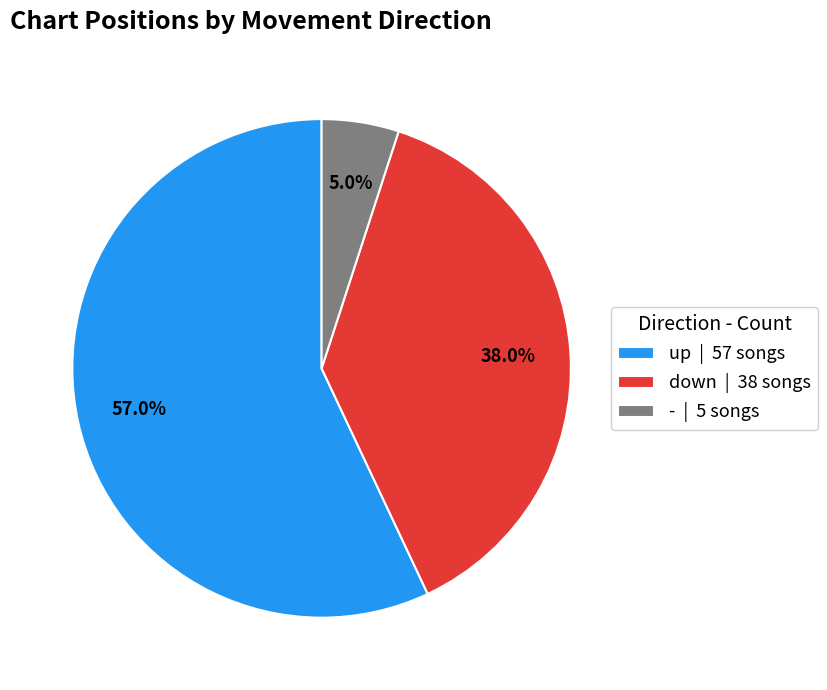

What is the ratio of the value at down to the value at up?

0.7